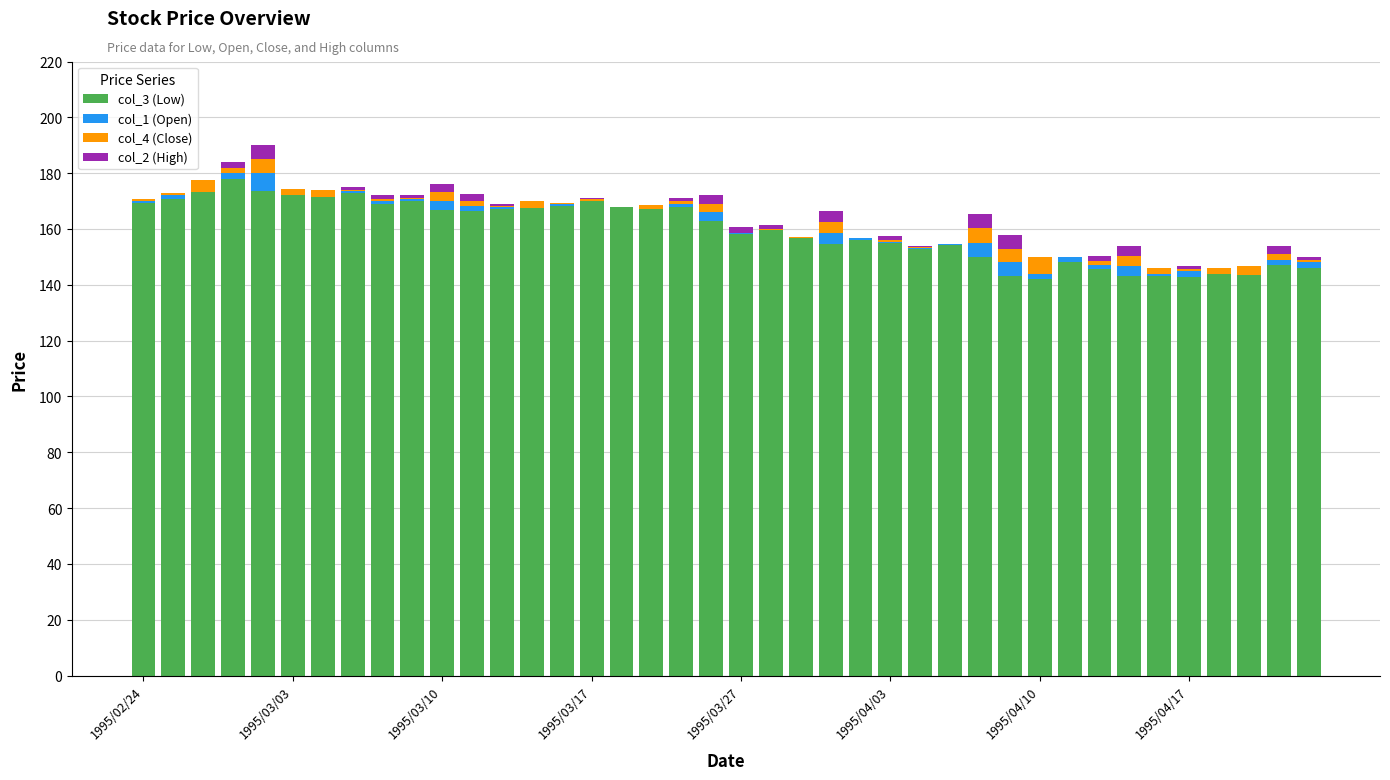

What is the maximum value for col_3 (Low)?

177.9